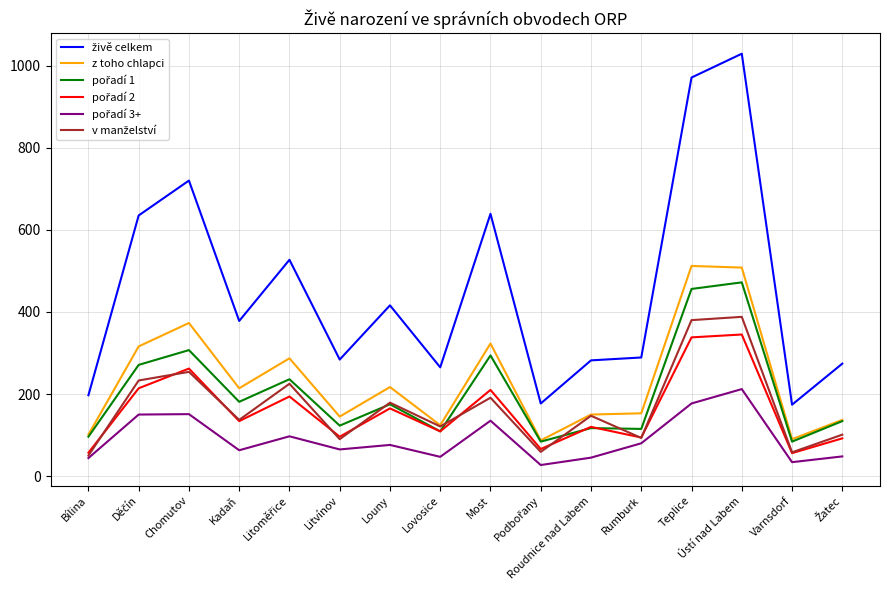

Does the chart display data point markers on the line(s)?

No